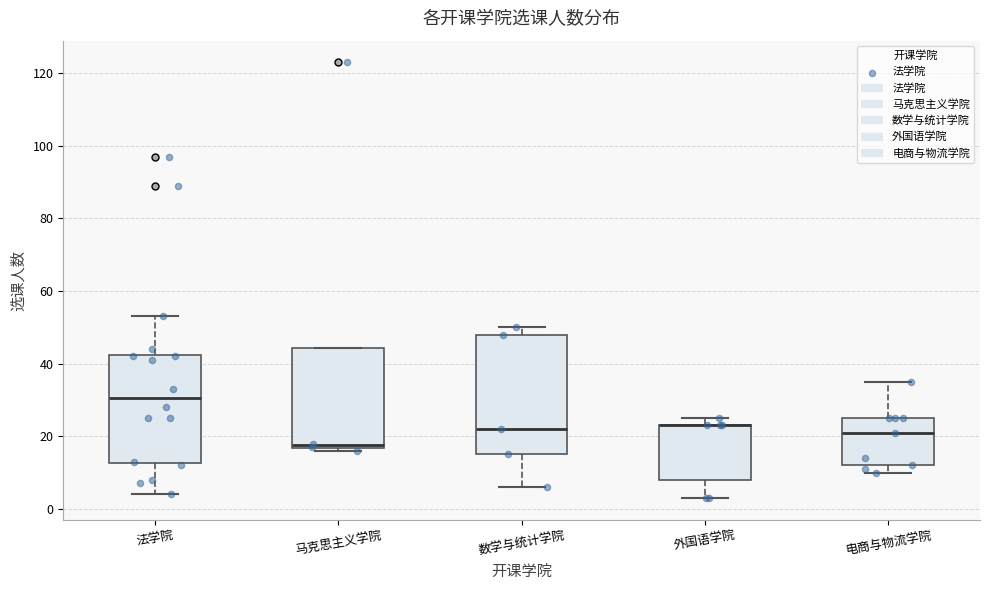

Which box is the tallest, from its lower edge to its upper edge?

数学与统计学院